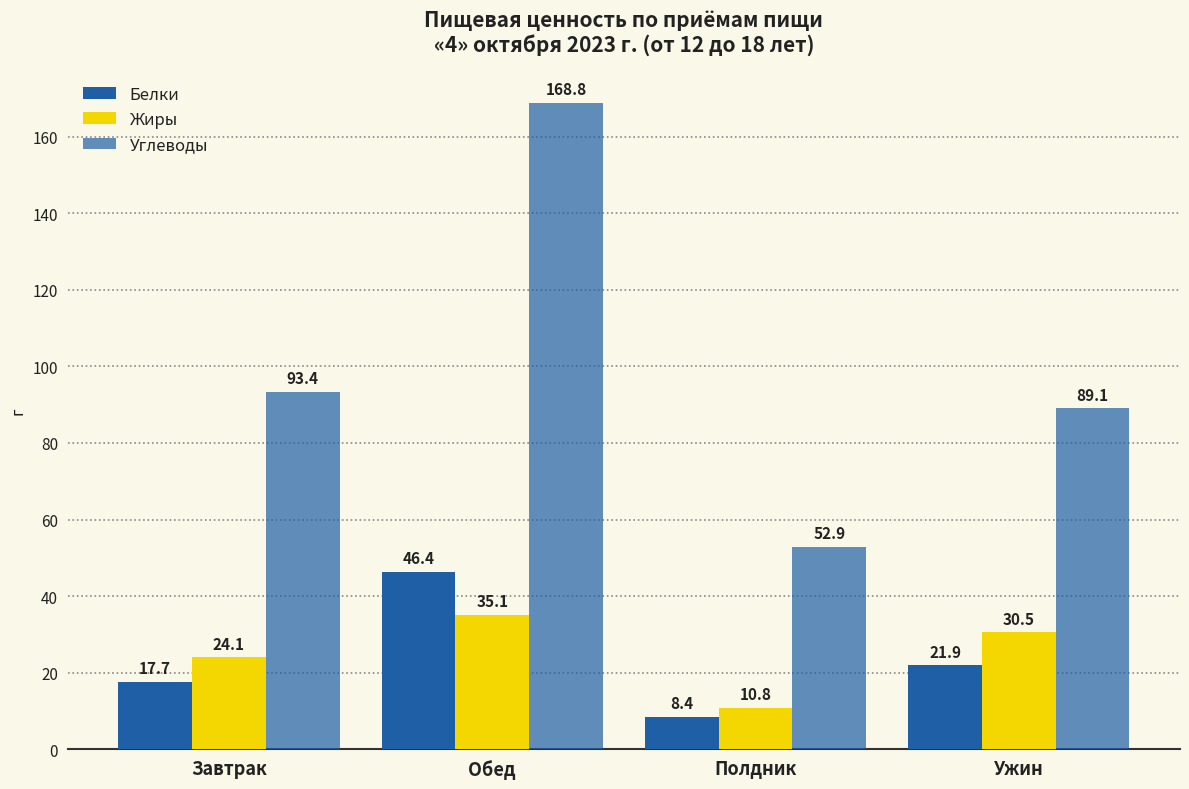

How many data points in Жиры are less than 30?

2